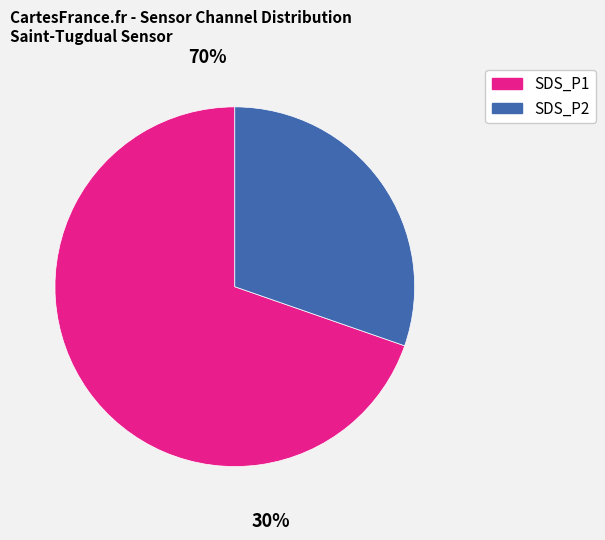

The 9 slice represents 12% of the pie. True or false?

False